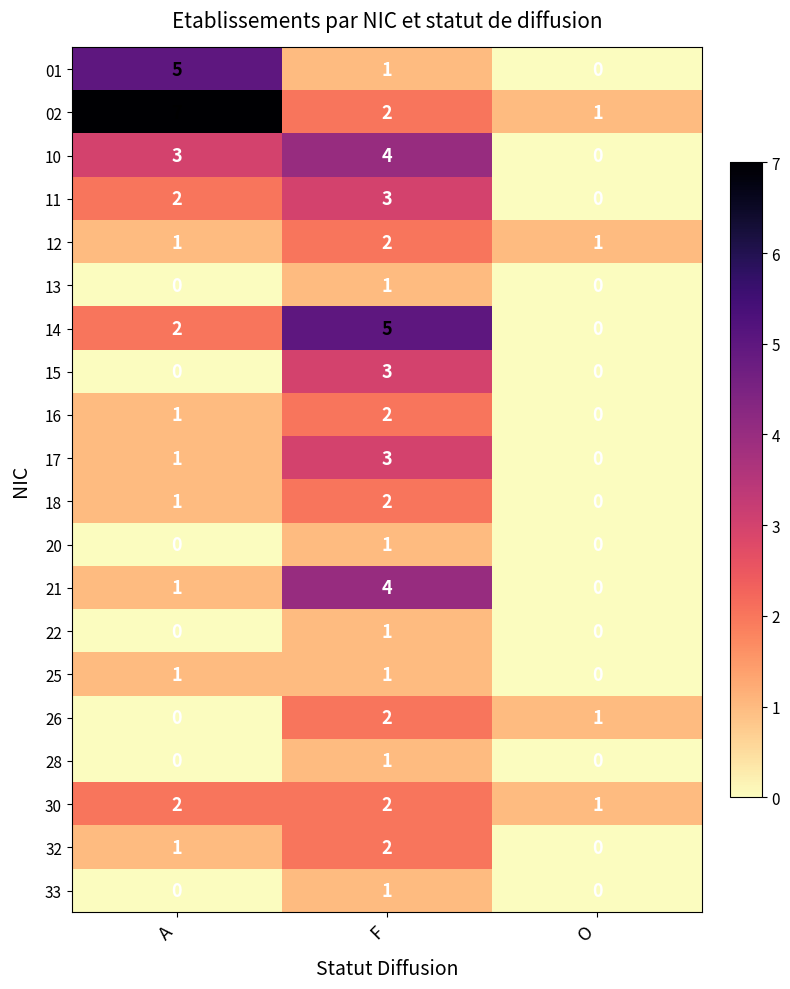

At which label does 14 reach its minimum?

O